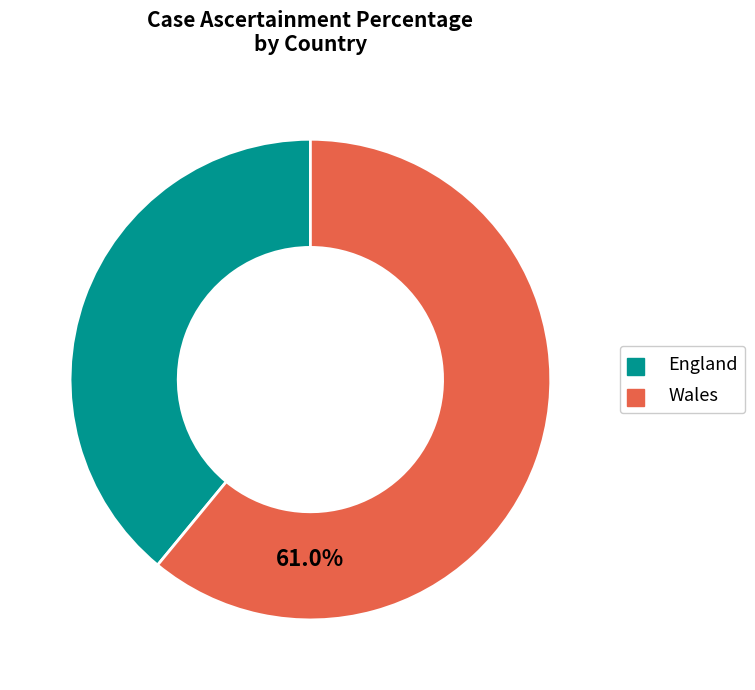

Between Wales and England, which is larger?

Wales